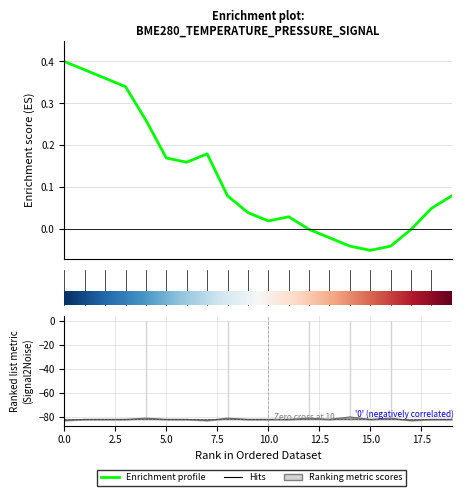

What is the change in value from 0.0 to 20.0?

-0.3